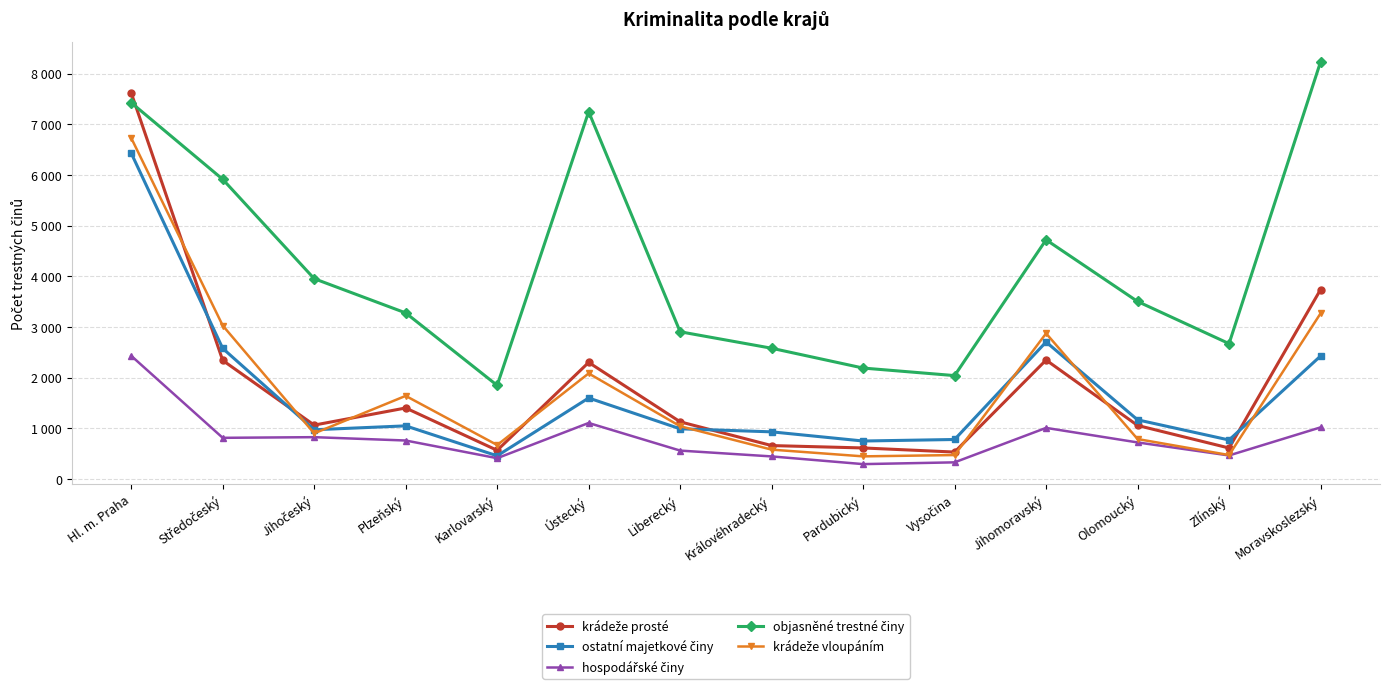

List the series in order of their peak value, highest first.

objasněné trestné činy, krádeže prosté, krádeže vloupáním, ostatní majetkové činy, hospodářské činy